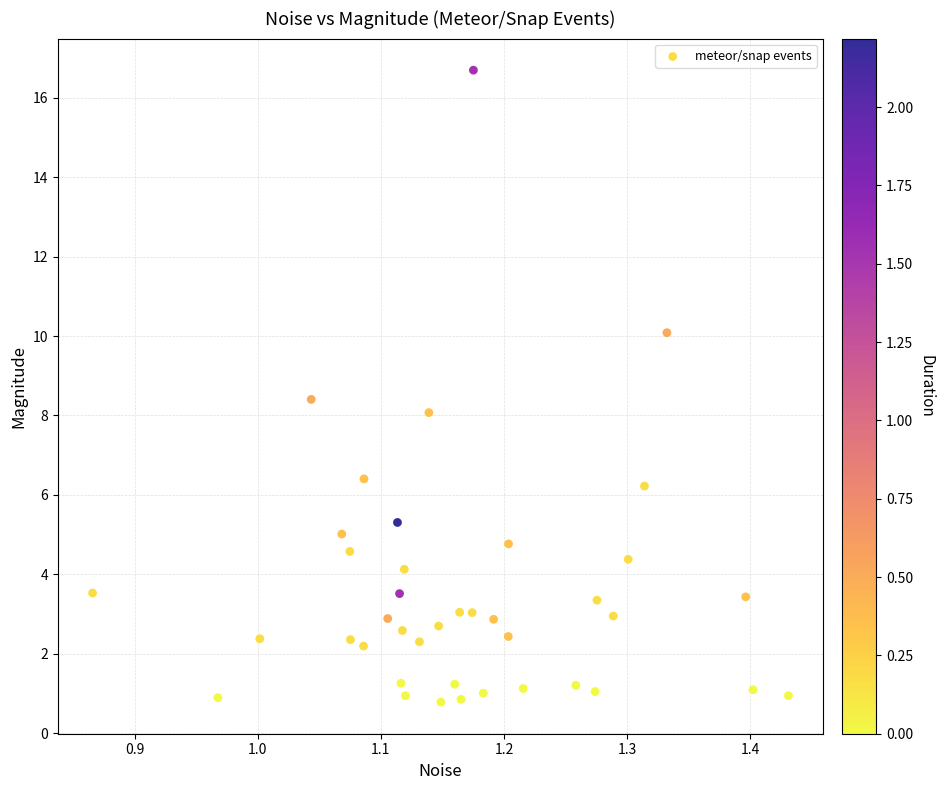

What is the range of X values (max minus min)?

0.6